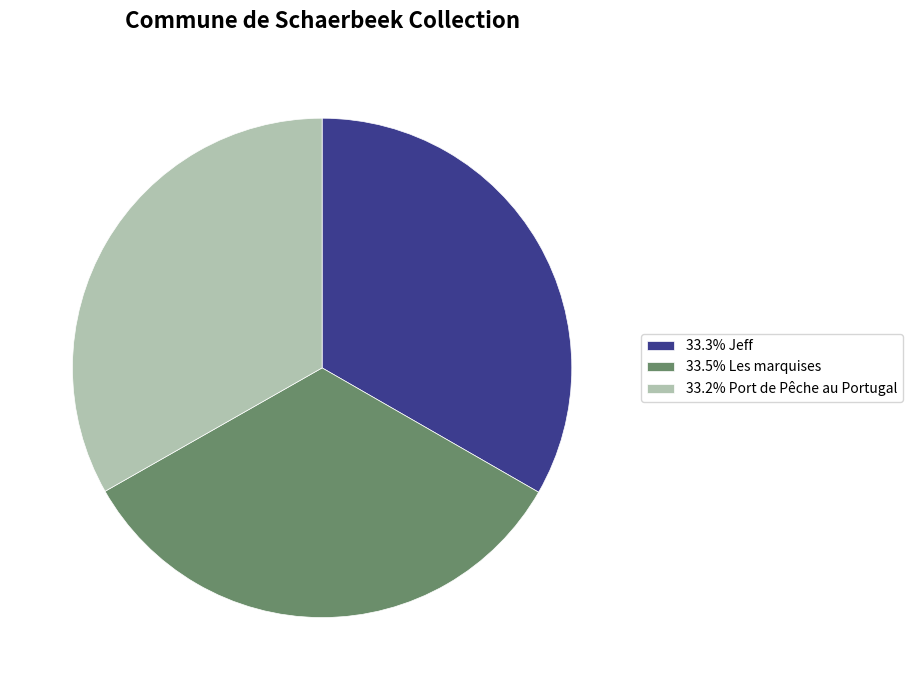

Is there any slice that represents more than half of the pie?

No